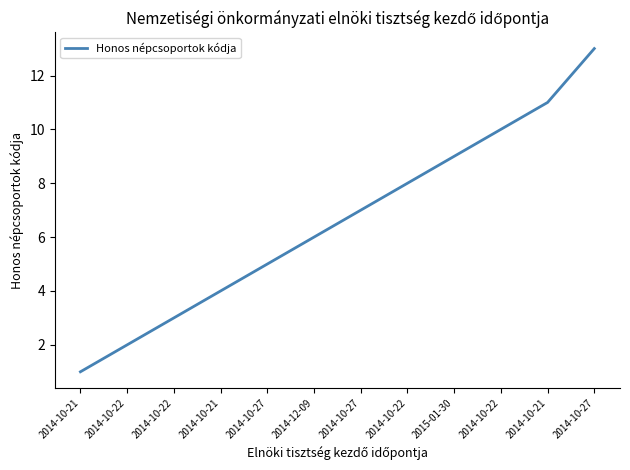

What is the greatest value displayed?

13